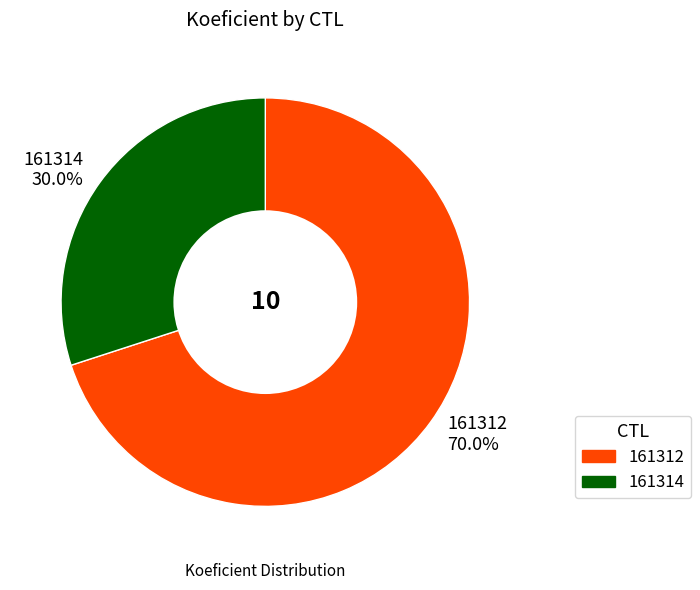

Approximately how many times larger is the value at 161314 30.0% compared to 161312 70.0%?

0.4